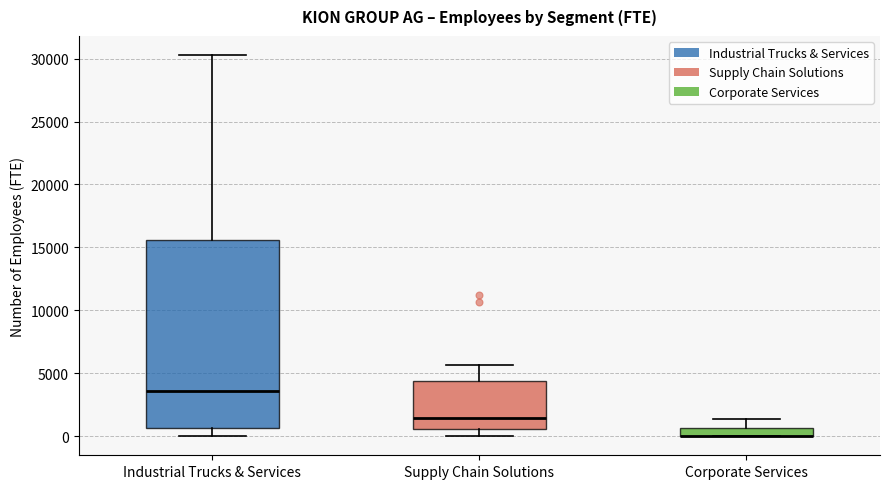

Where is the lower edge of the box for Corporate Services on the y-axis? The values are not printed on the chart, so give them approximately, as read against the axis.

0